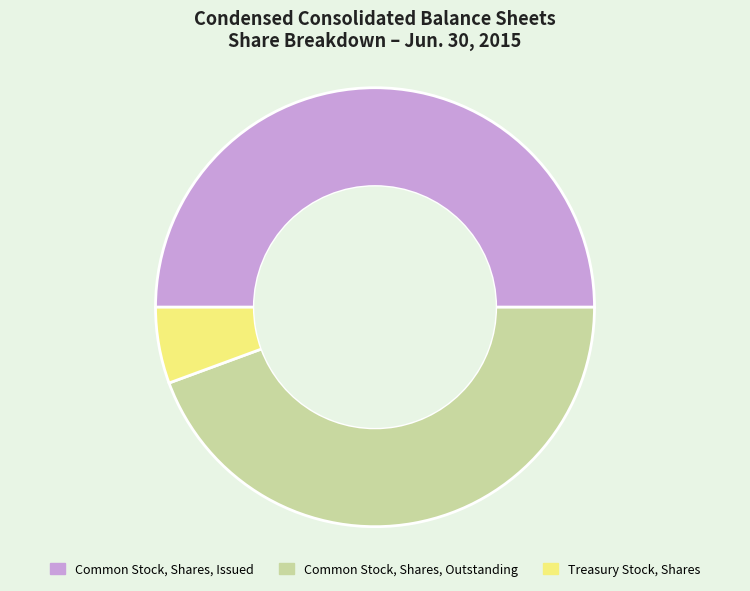

How many segments does this pie chart have?

3